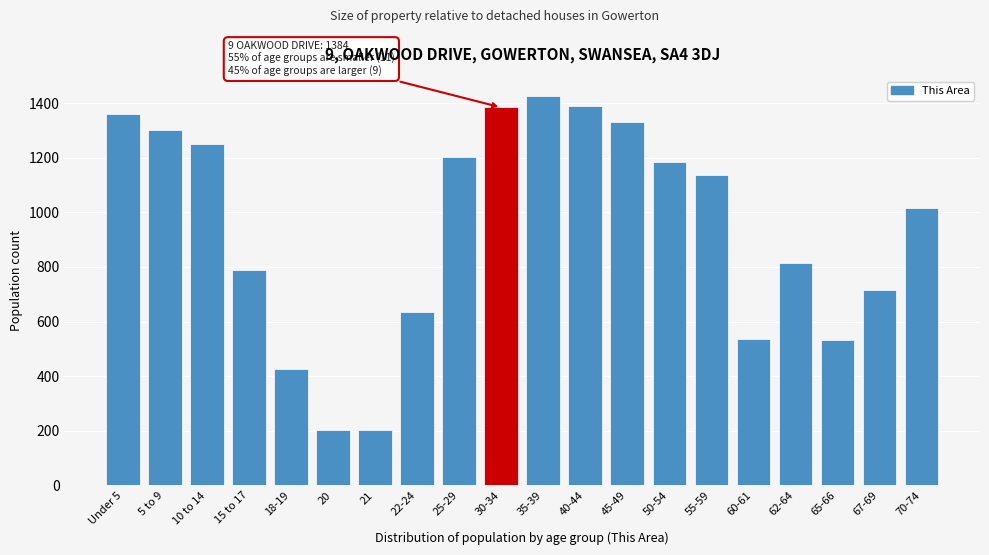

The chart shows a value of 1123 at 67-69. True or false?

False